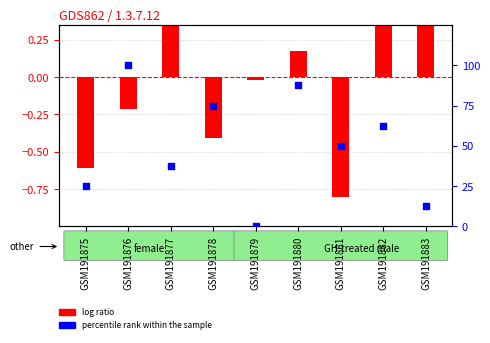

Which series has the largest Y range (max minus min)?

percentile rank within the sample